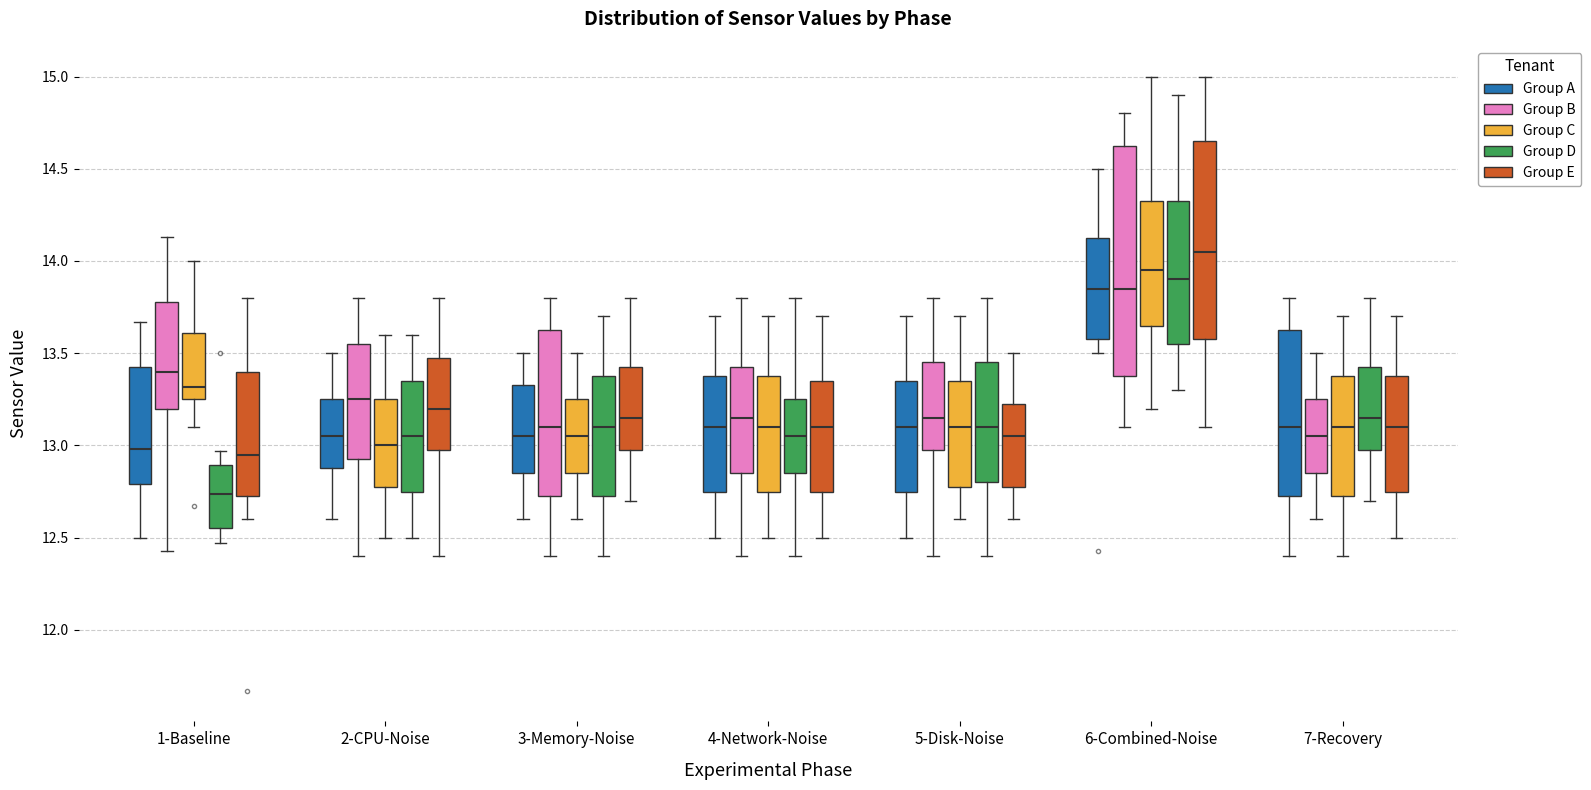

Where does the lower whisker of the box for 6-Combined-Noise (Group D) end on the y-axis? The values are not printed on the chart, so give them approximately, as read against the axis.

13.30